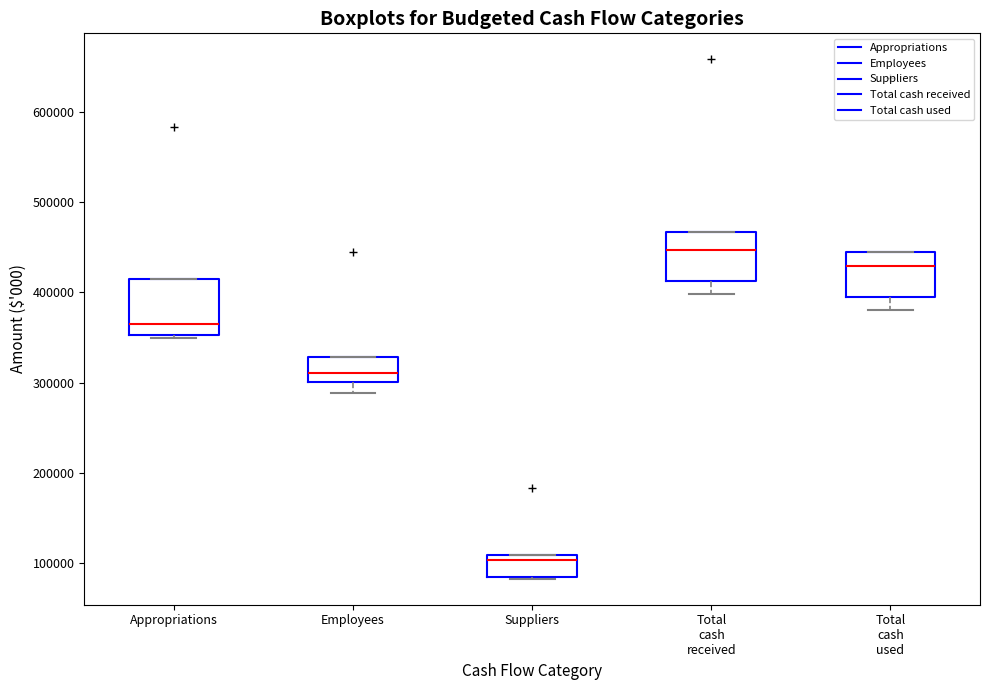

Reading left to right, read every box against the y-axis: the position of its median line, the range the box covers, and the ends of its whiskers. The values are not printed on the chart, so give them approximately, as read against the axis.

Appropriations: median 360000, box 350000 to 420000, whiskers 350000 (just below the box's lower edge) to 420000
Employees: median 310000, box 300000 to 330000, whiskers 290000 to 330000
Suppliers: median 100000, box 80000 to 110000, whiskers 80000 to 110000
Total cash received: median 450000, box 410000 to 470000, whiskers 400000 to 470000
Total cash used: median 430000, box 390000 to 440000, whiskers 380000 to 440000